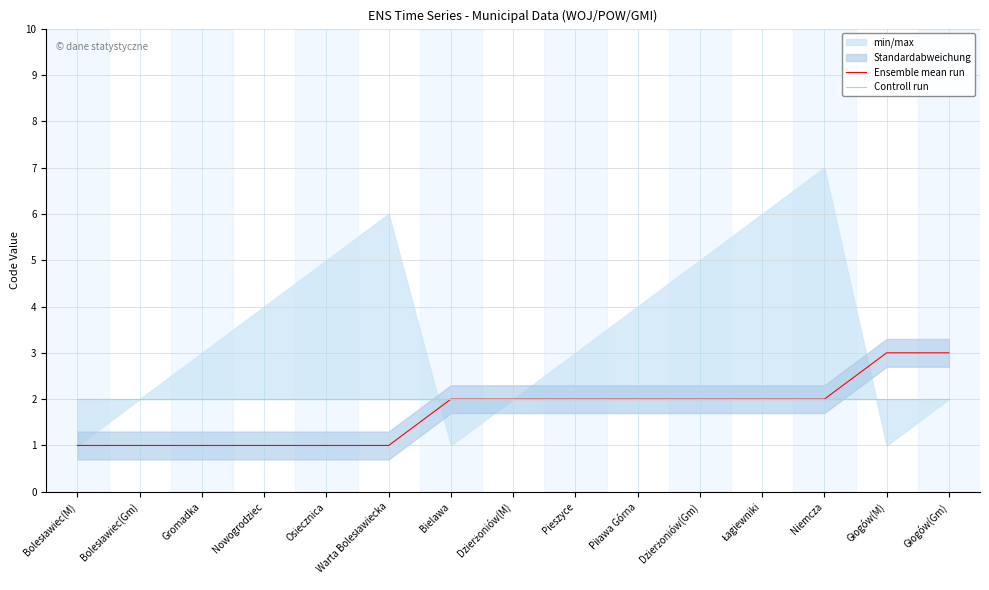

Reading right to left, extract all data points from this chart.

Ensemble mean run: Głogów(Gm)=3	Głogów(M)=3	Niemcza=2	Łagiewniki=2	Dzierżoniów(Gm)=2	Piława Górna=2	Pieszyce=2	Dzierżoniów(M)=2	Bielawa=2	Warta Bolesławiecka=1	Osiecznica=1	Nowogrodziec=1	Gromadka=1	Bolesławiec(Gm)=1	Bolesławiec(M)=1
Controll run: Głogów(Gm)=2	Głogów(M)=2	Niemcza=2	Łagiewniki=2	Dzierżoniów(Gm)=2	Piława Górna=2	Pieszyce=2	Dzierżoniów(M)=2	Bielawa=2	Warta Bolesławiecka=2	Osiecznica=2	Nowogrodziec=2	Gromadka=2	Bolesławiec(Gm)=2	Bolesławiec(M)=2